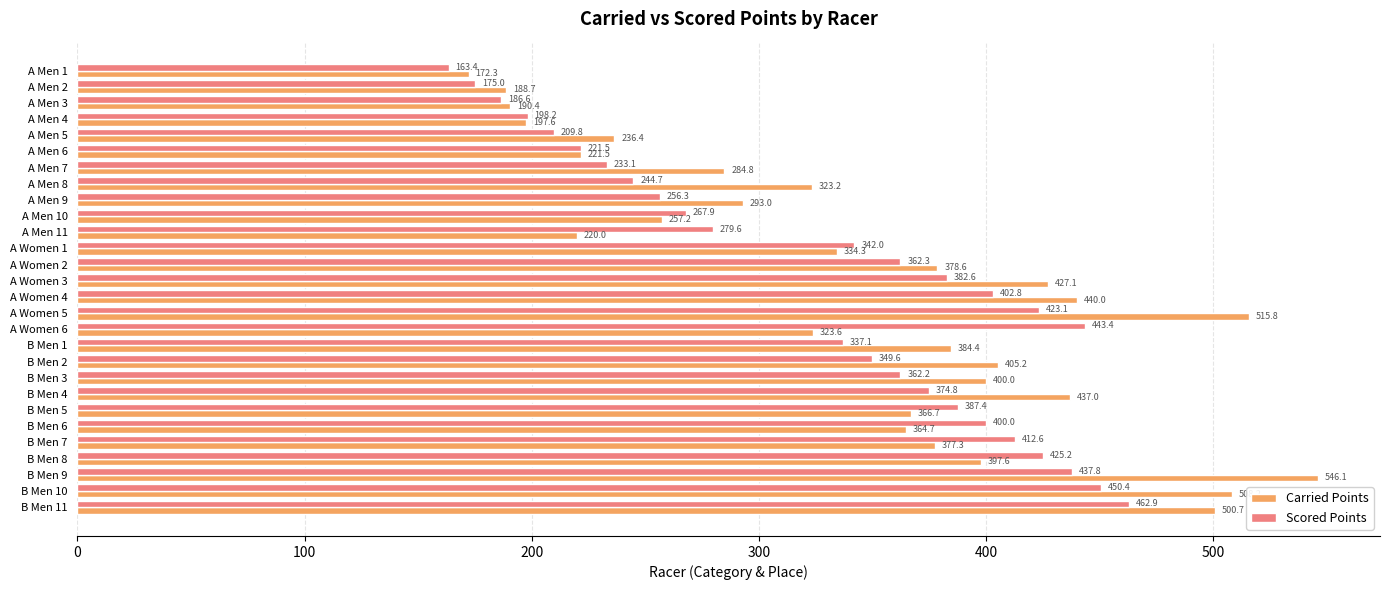

What value does the Scored Points series have at A Women 1?

342.0